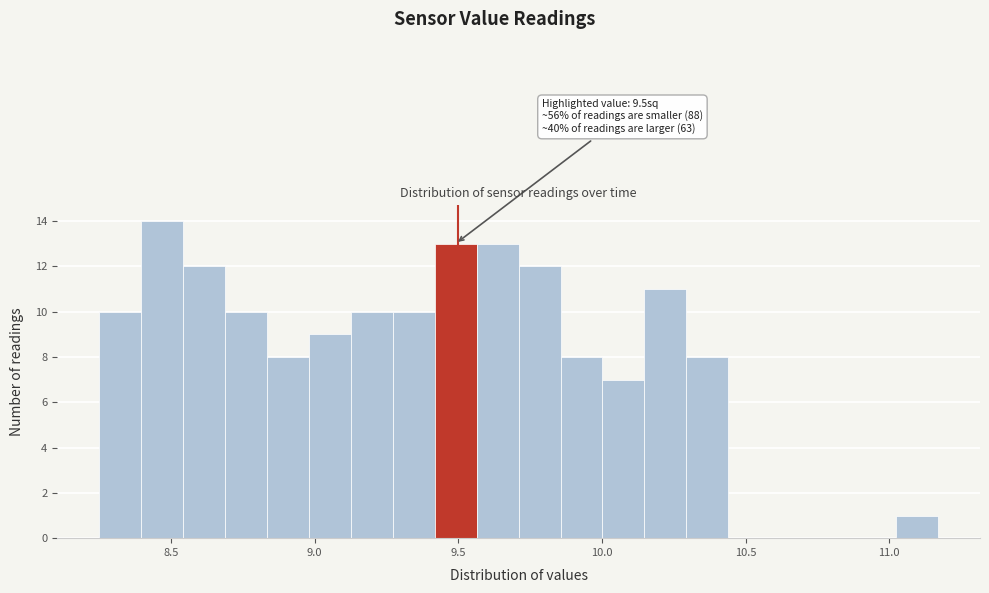

Around what value on the x-axis is the tallest bar? Give the approximate position of its centre, as read against the axis.

8.45